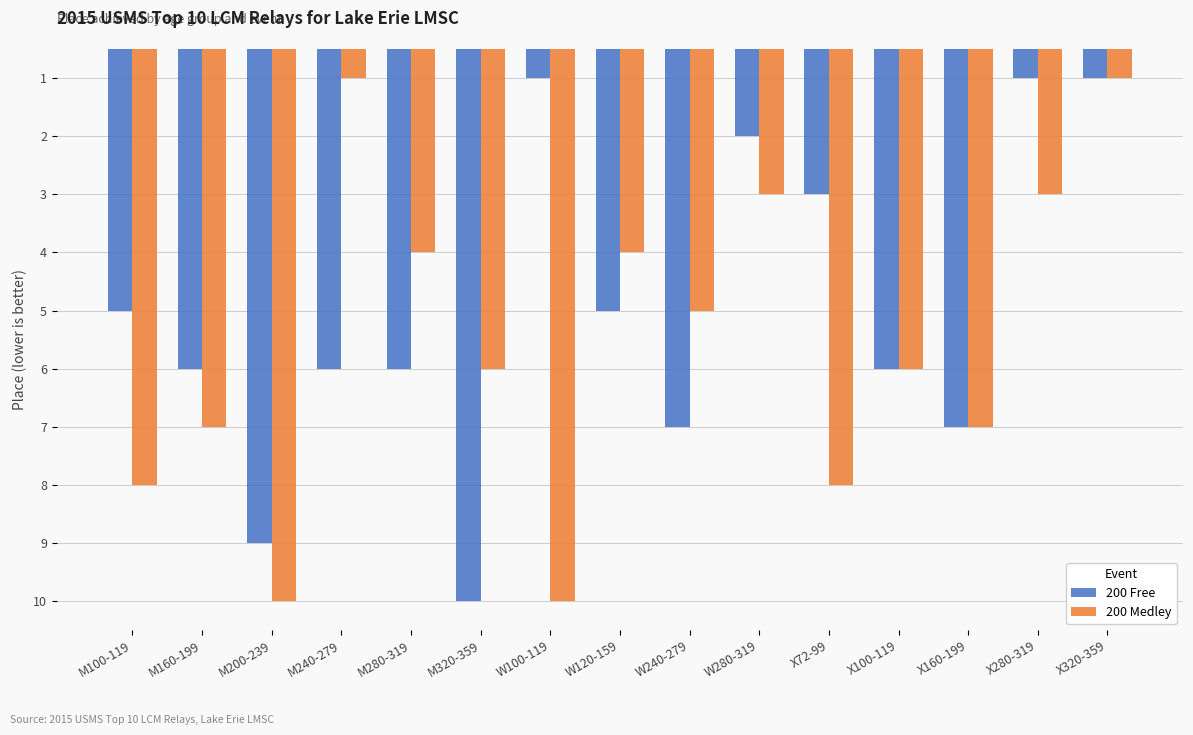

Does the chart contain stacked bars?

No